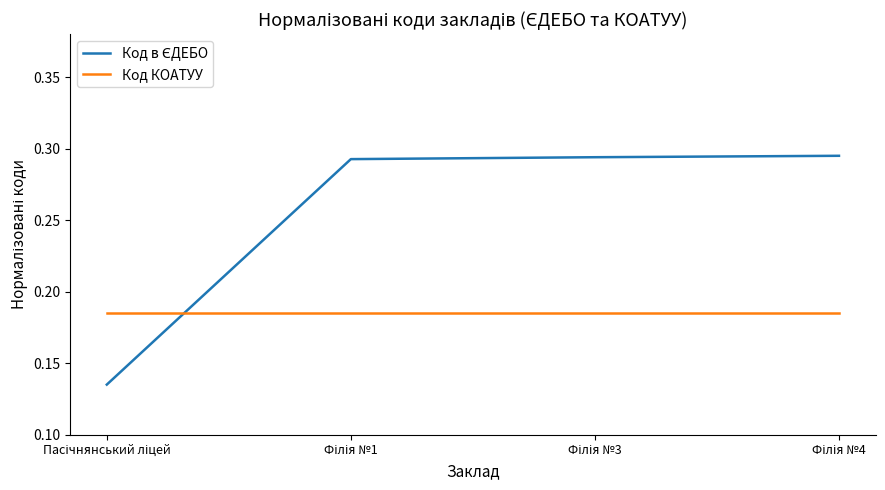

What is the sum of all Код КОАТУУ values?

0.7